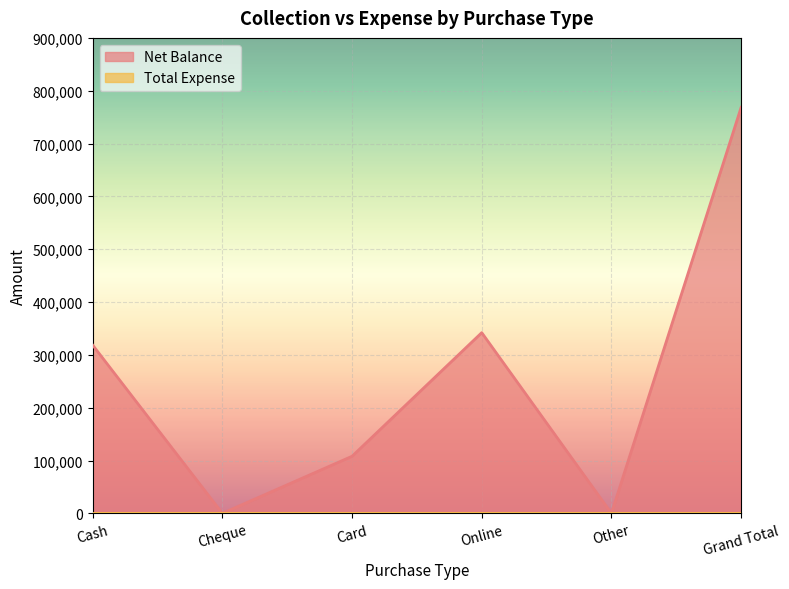

How many values are above zero?

4